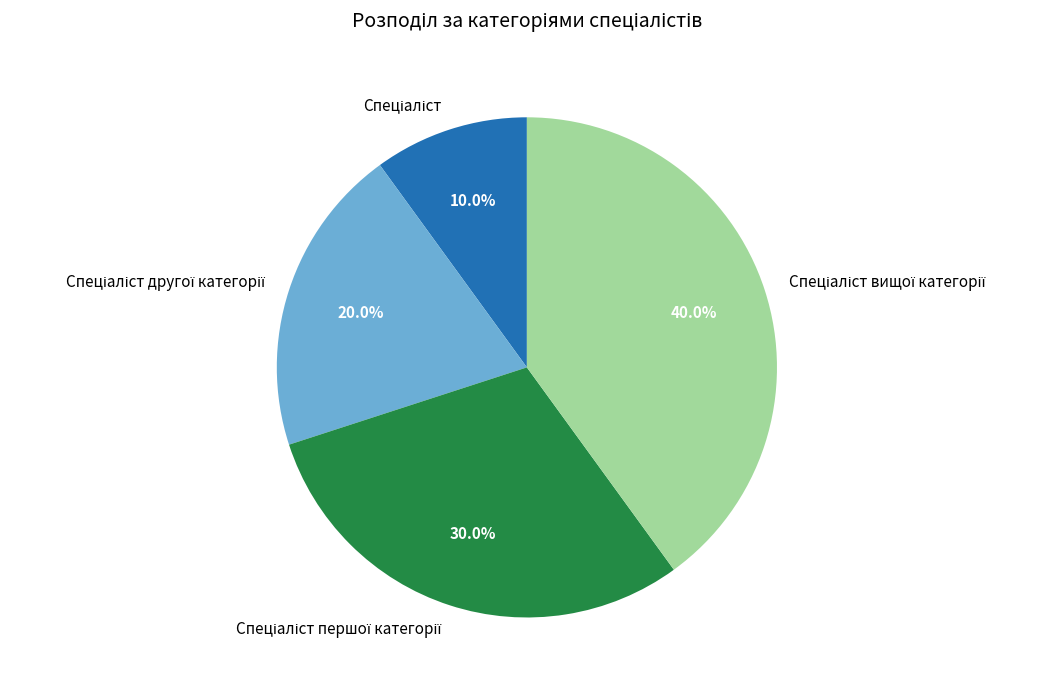

To the nearest percent, what is the difference between the largest and smallest slice percentages?

30%